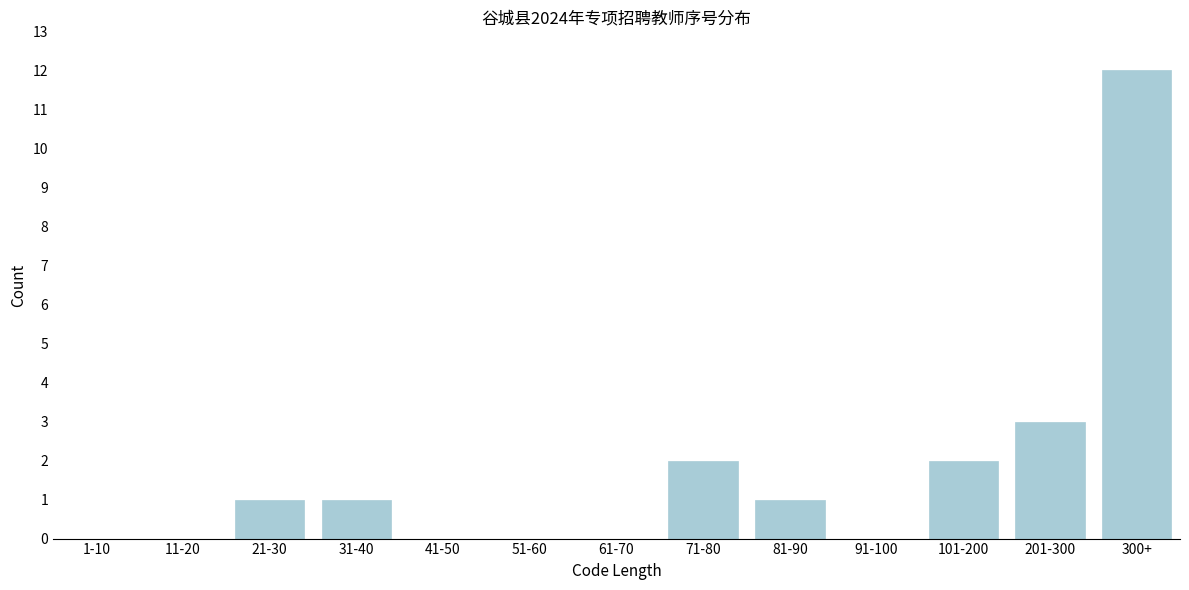

Reading left to right, what are all the values shown in this chart?

1-10=0	11-20=0	21-30=1	31-40=1	41-50=0	51-60=0	61-70=0	71-80=2	81-90=1	91-100=0	101-200=2	201-300=3	300+=12